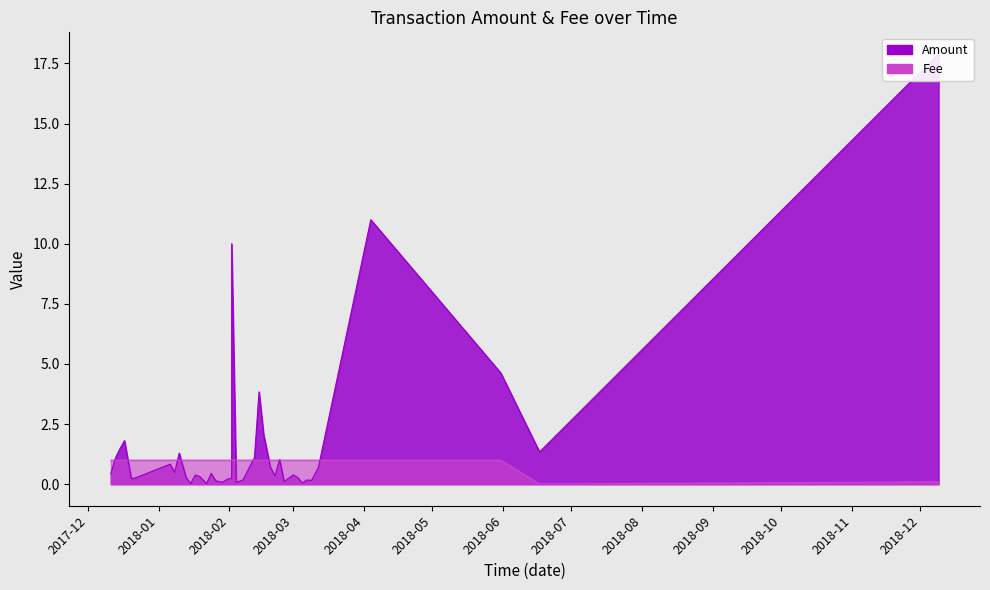

Which label corresponds to the smallest value in the chart?

2018-06-17